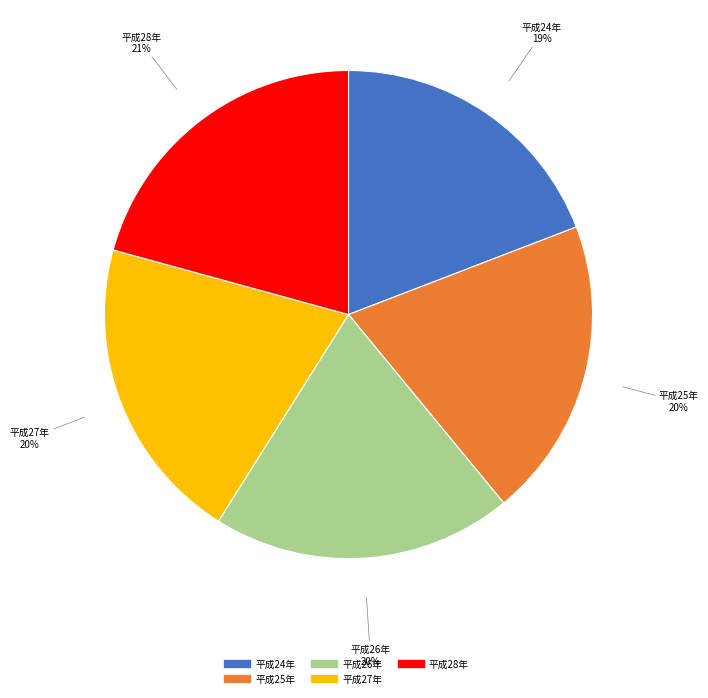

Is it true that 平成24年 is 19% of the pie?

True